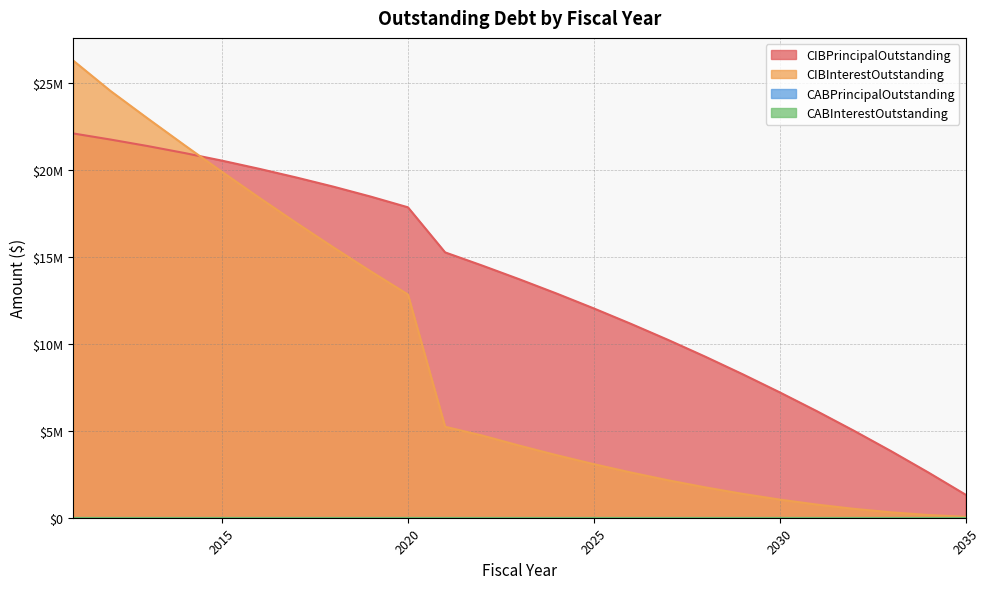

Between 2022 and 2030, which is larger?

2022